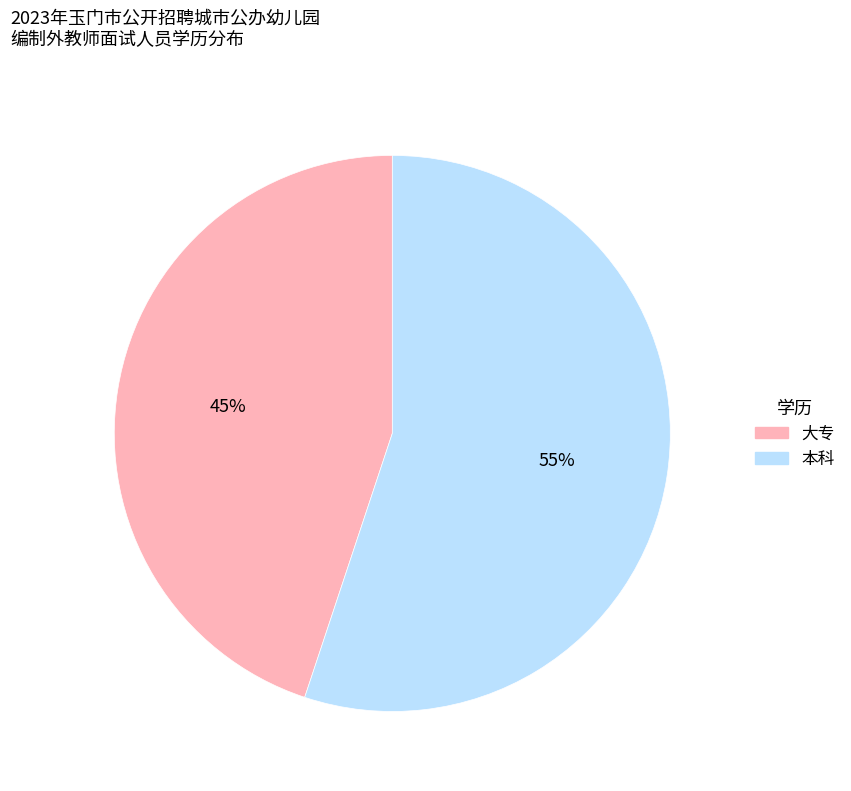

Between 大专 and 本科, which is larger?

本科